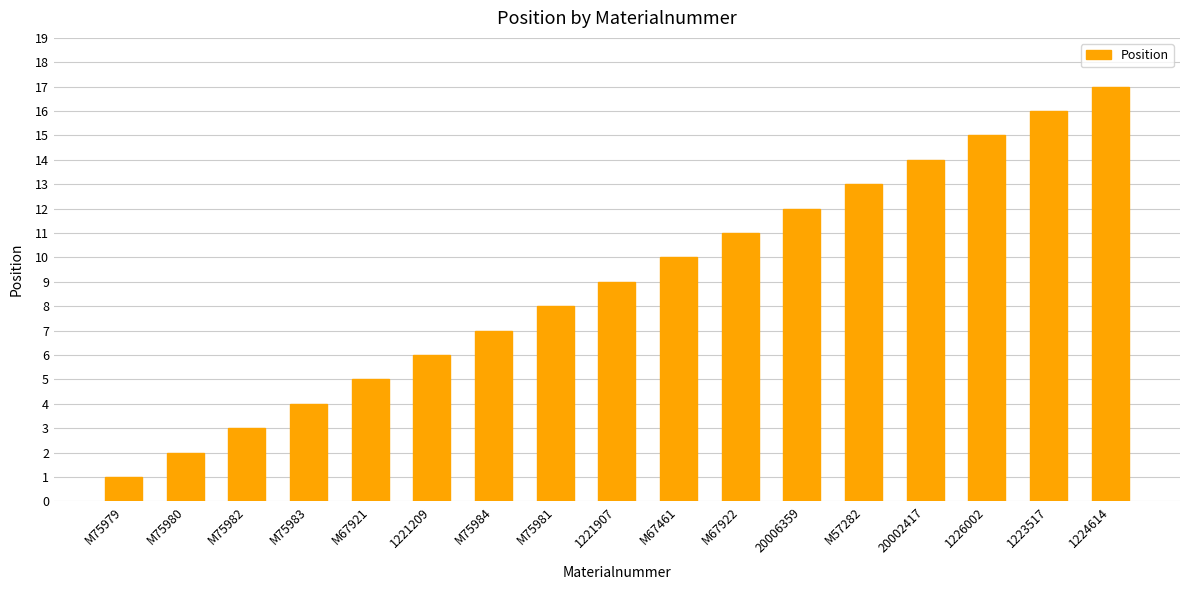

What is the ratio of the value at M75980 to the value at M75984?

0.3